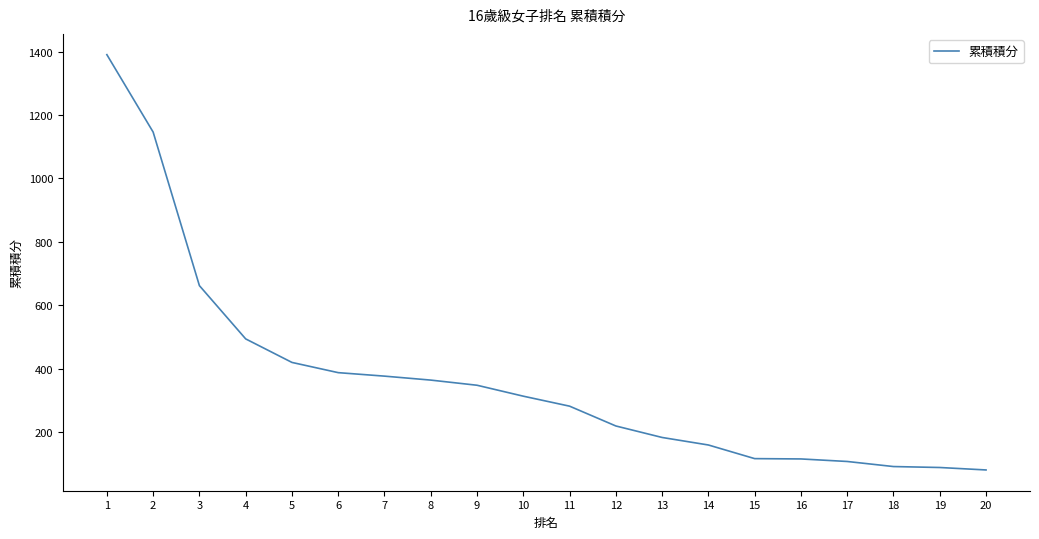

Which has a higher value, 19 or 7?

7